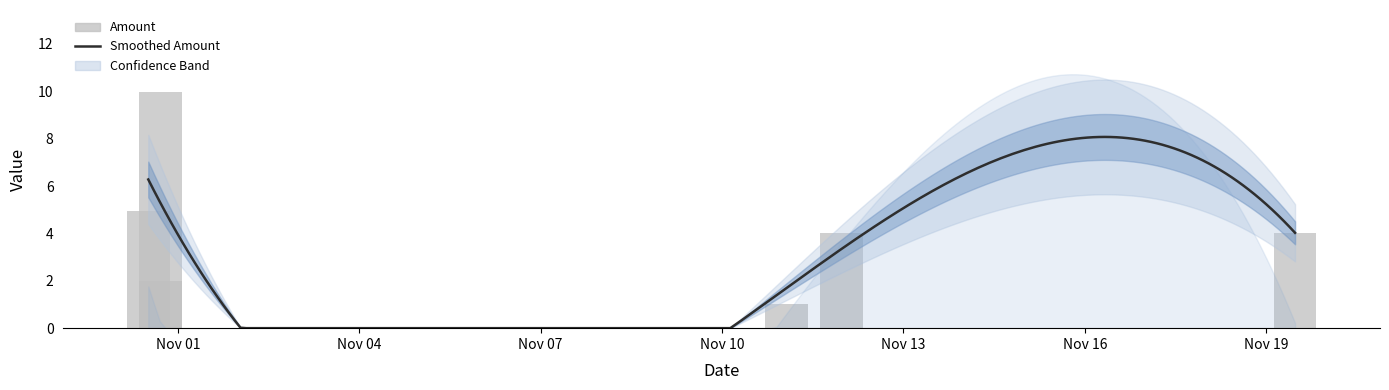

Is it true that the value at Nov 01 is 5.0?

True